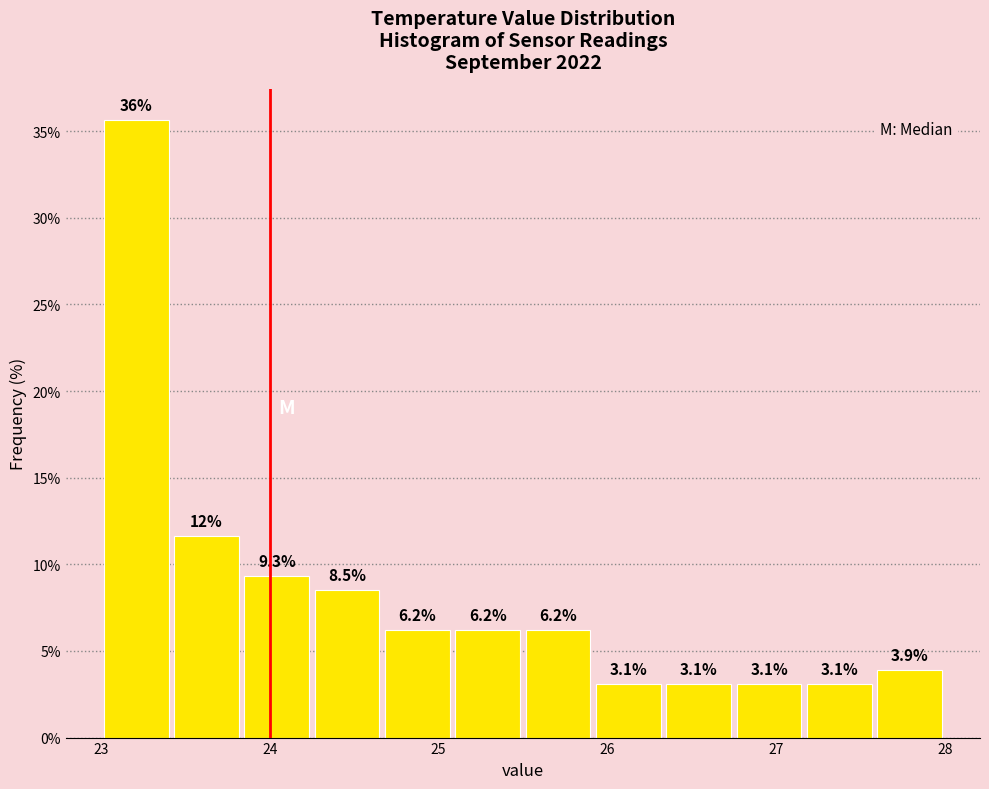

Over which range of the x-axis is the bar tallest?

23.0 to 23.4